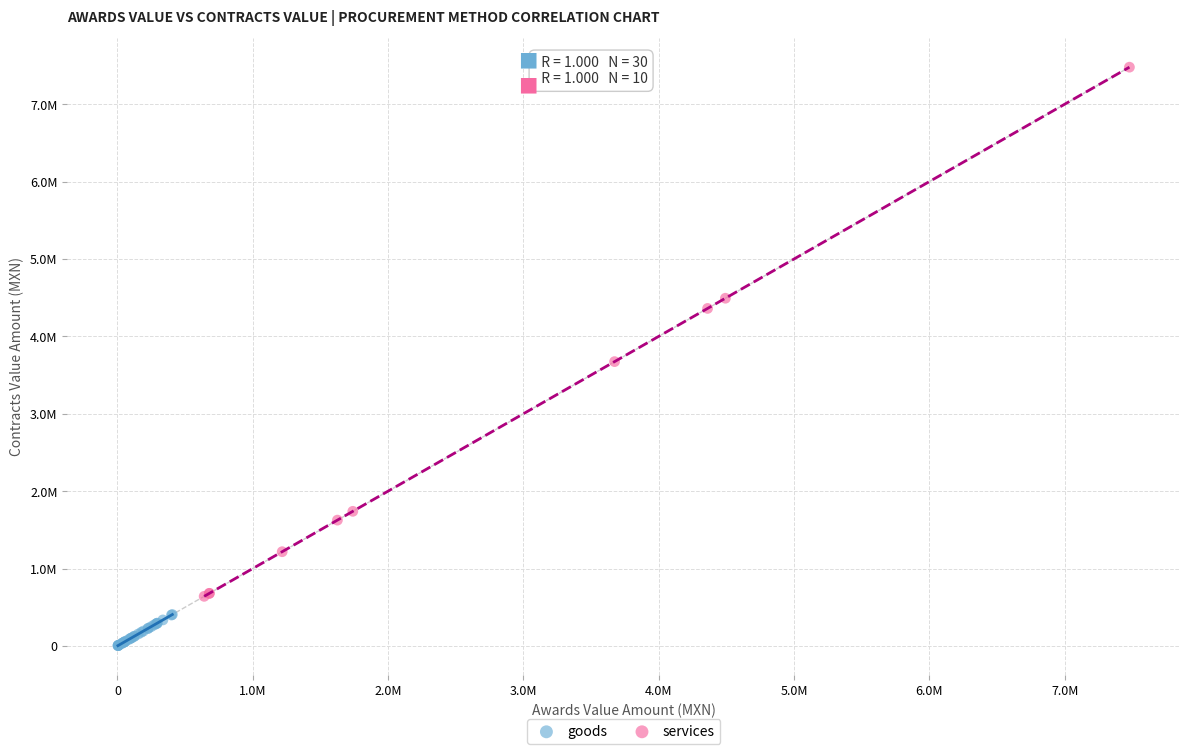

Which series has the largest Y range (max minus min)?

services